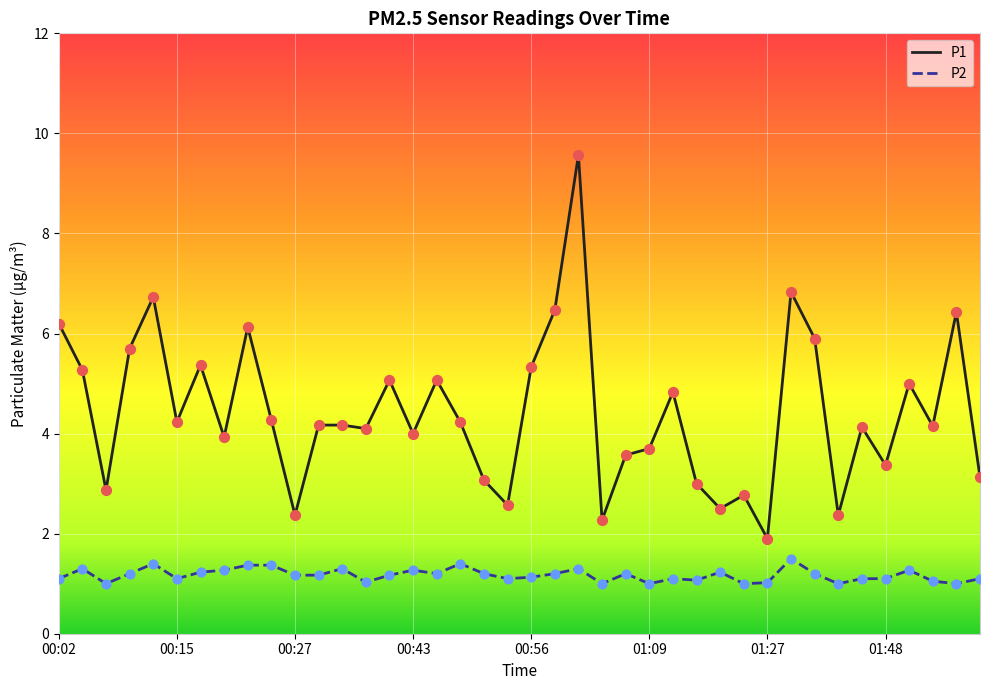

Which series has the largest total across all categories?

P1